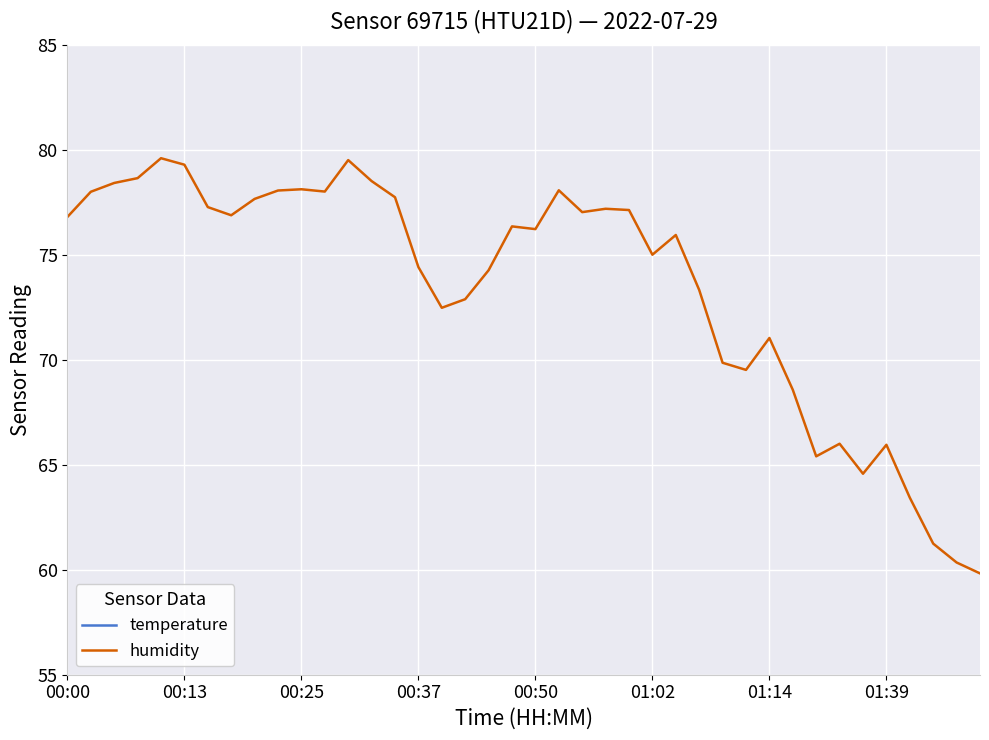

What is the value of the humidity point at the 1st from the left?

76.8